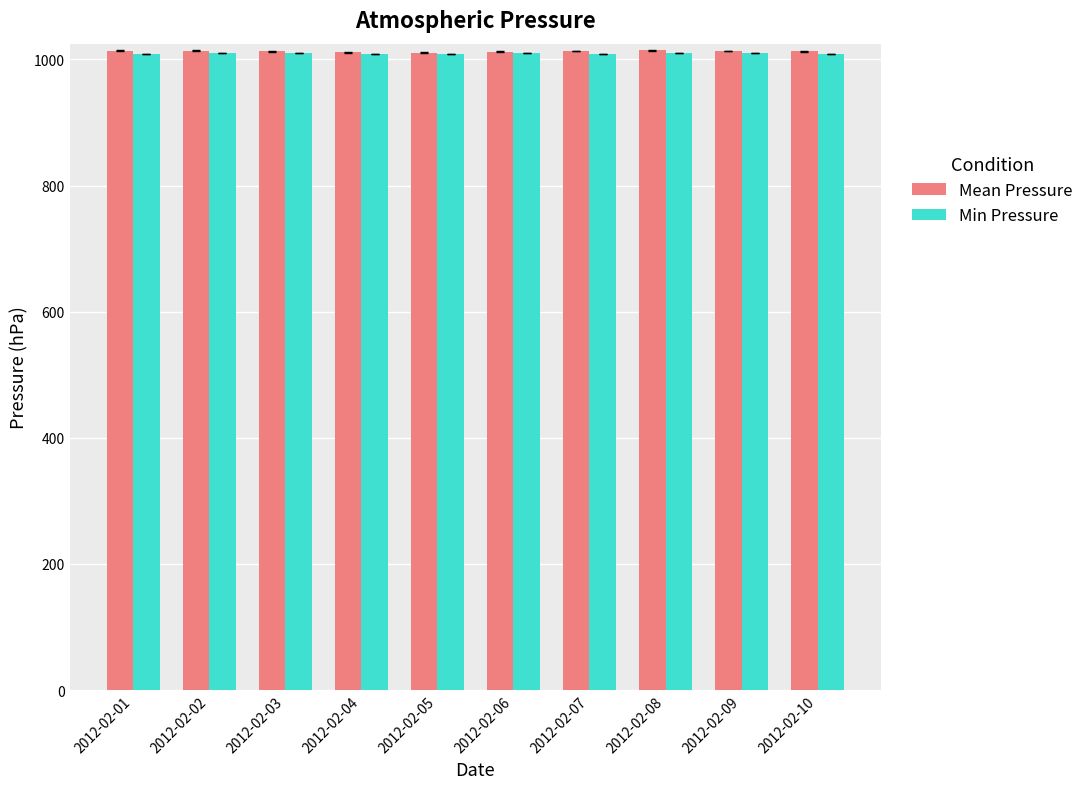

What is the difference between the Mean Pressure values at 2012-02-02 and 2012-02-09?

0.8